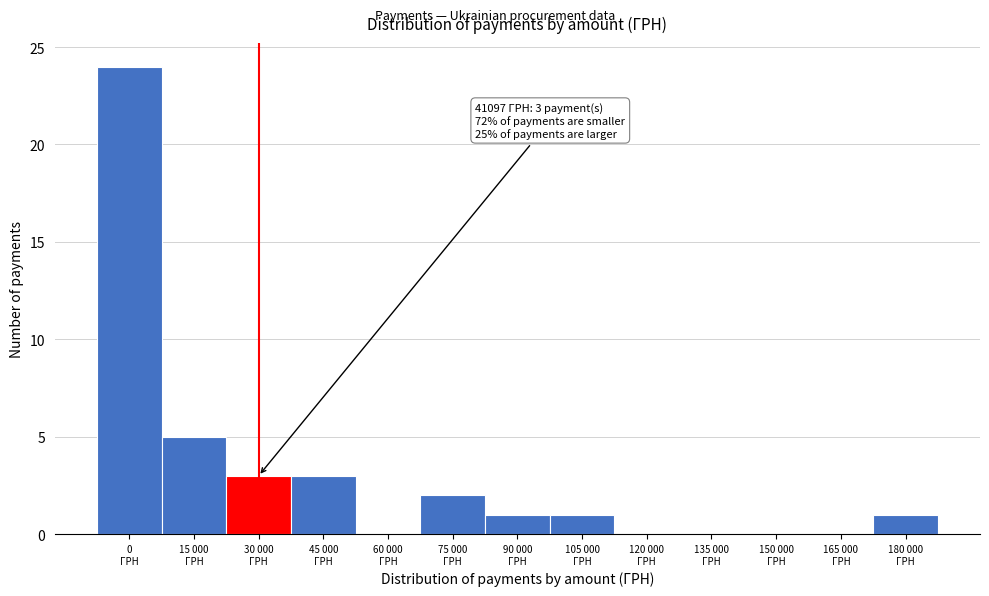

What is the maximum value shown in the chart?

24